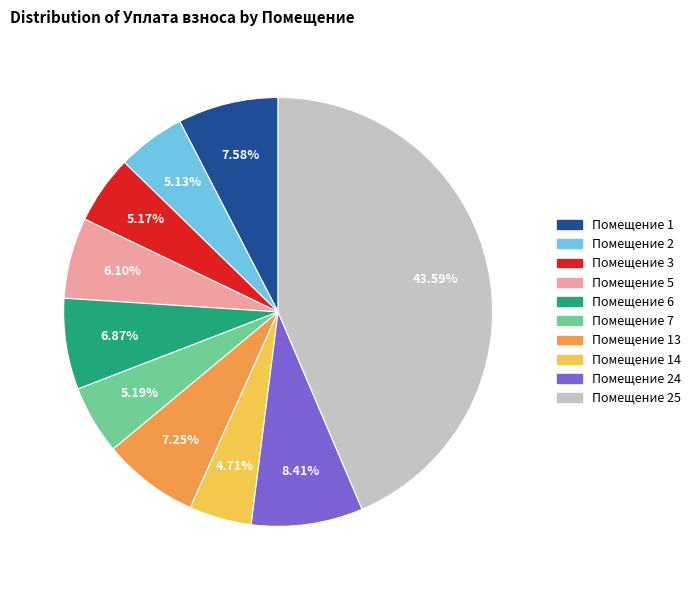

Is there a majority slice in this chart?

No